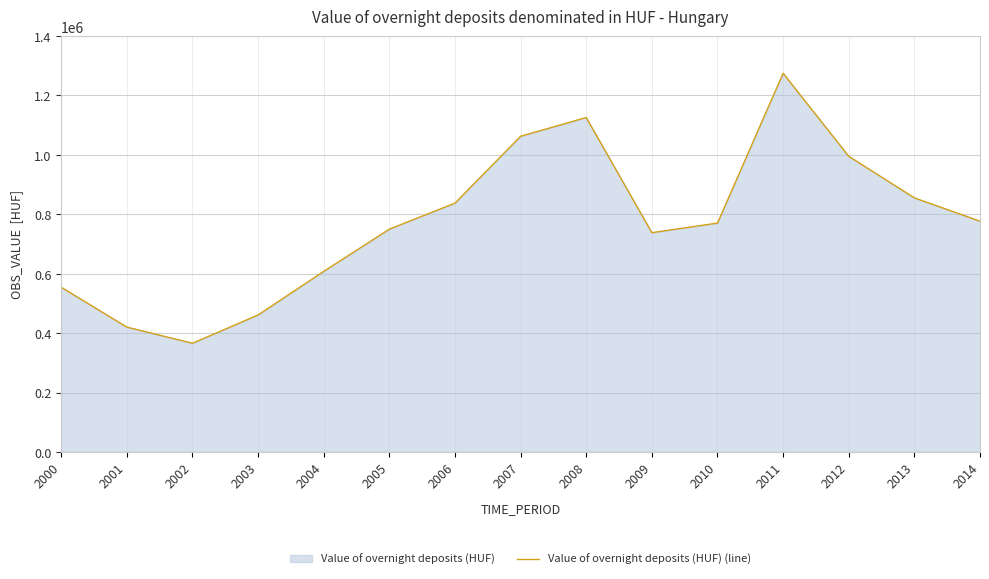

Is it true that the value at 2010 is 382058.2?

False